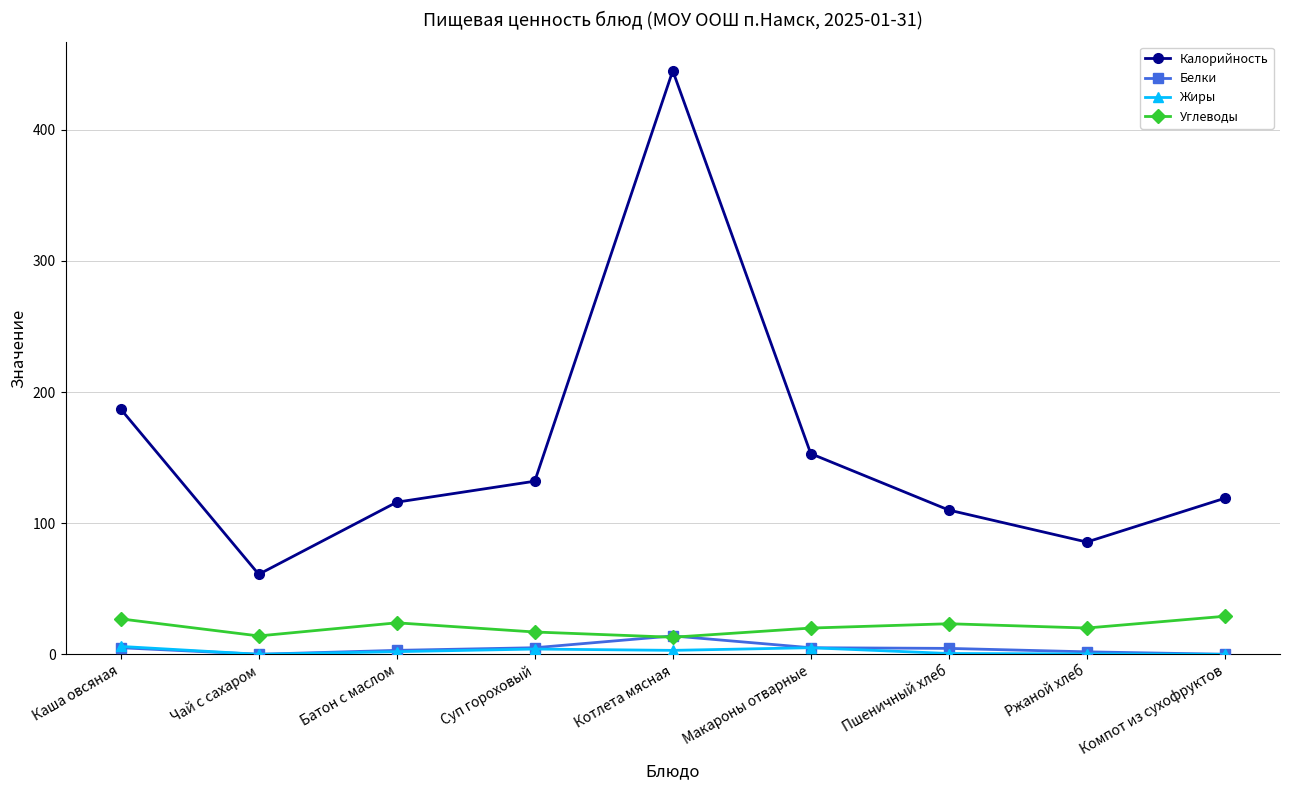

At which category is the sum across all series the highest?

Котлета мясная